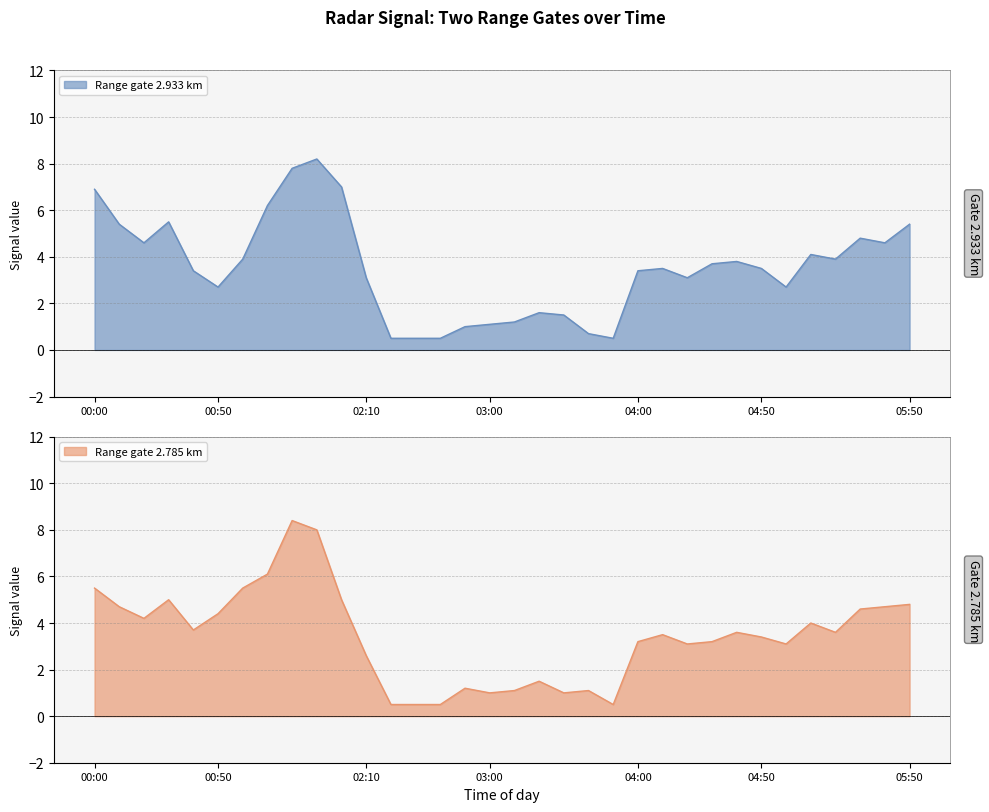

Rank the series by their average value, from lowest to highest.

2.785, 2.933